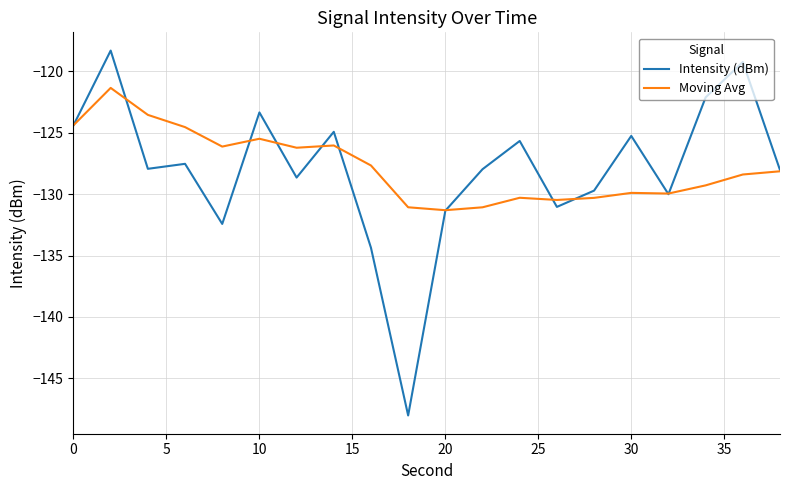

True or false: Moving Avg has more than 2 points higher than both neighbors.

True